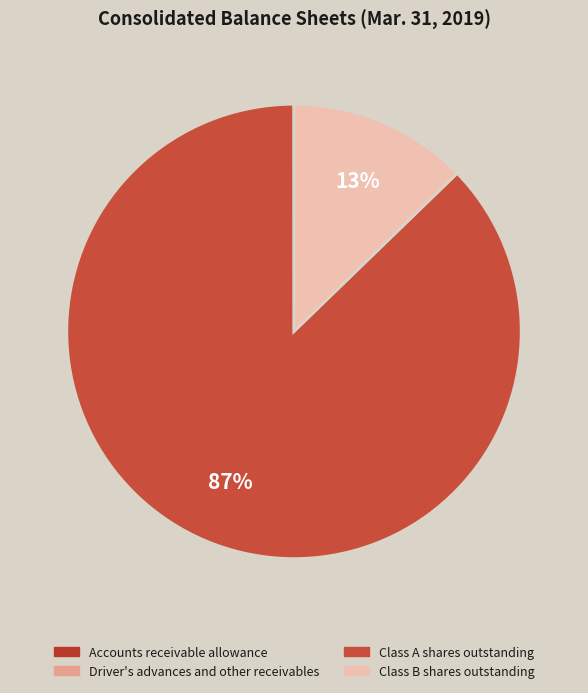

Is Class A shares outstanding the majority of the pie?

Yes